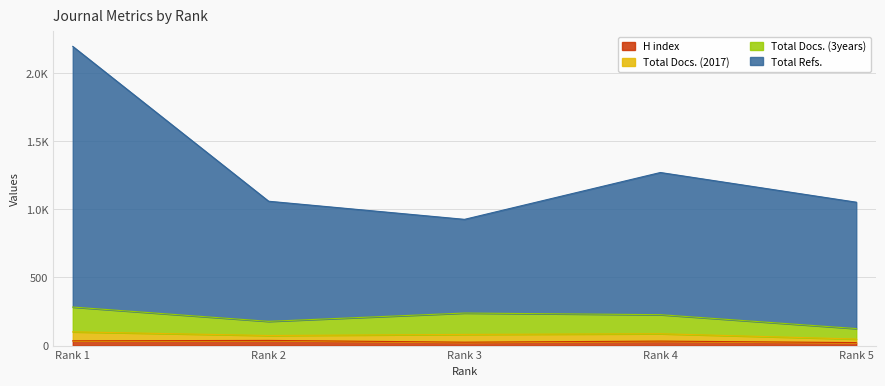

What is the greatest value displayed?

2197